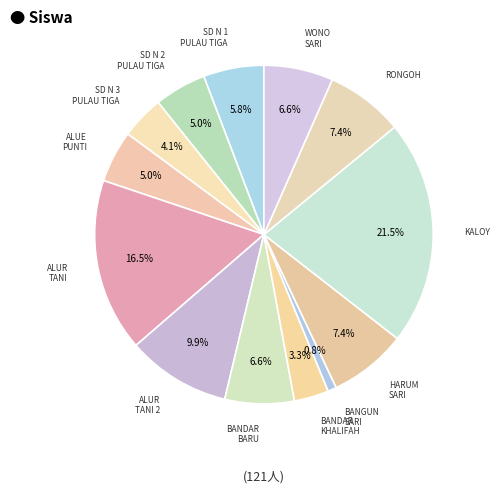

Which category has the smallest portion of the pie?

SD NEGERI BANGUN SARI